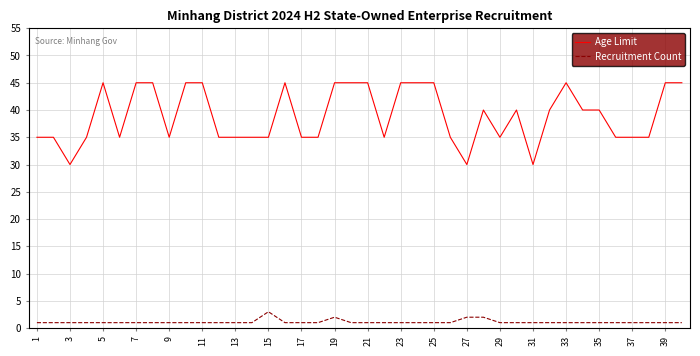

List the series in order of their overall mean, highest first.

Age Limit, Recruitment Count